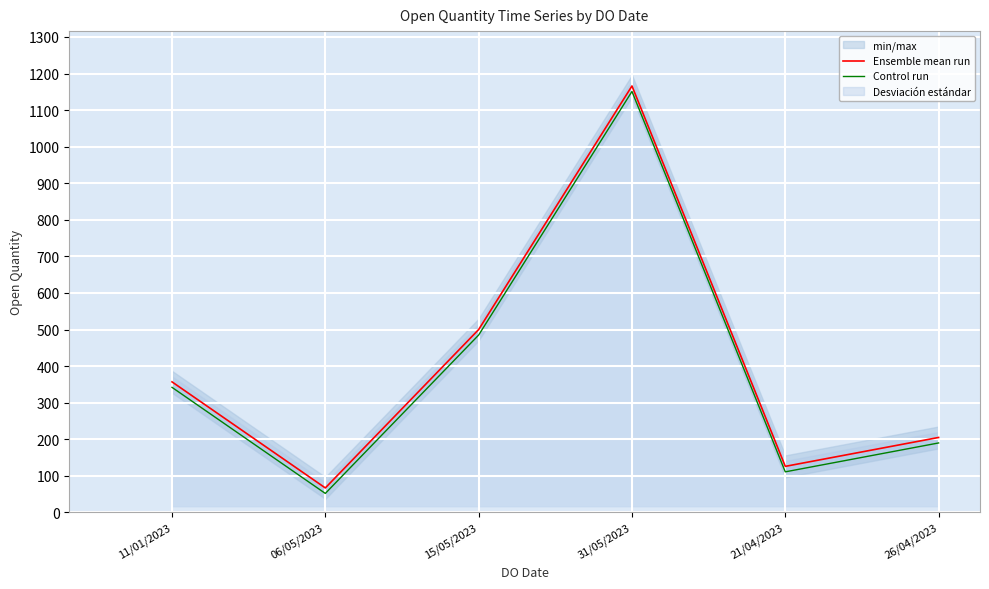

At which category is the sum across all series the highest?

31/05/2023